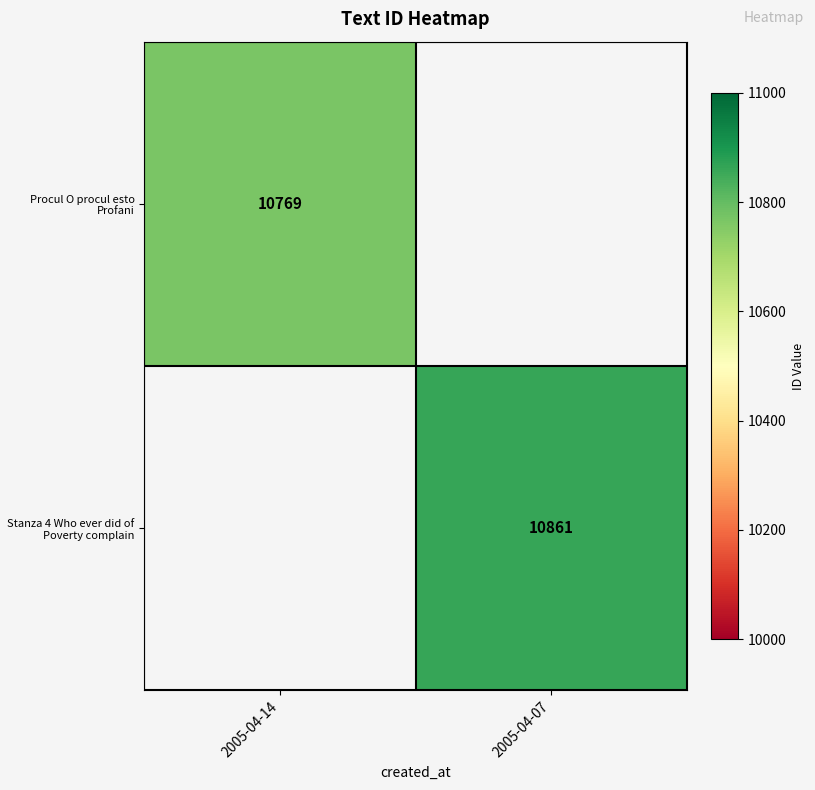

How many data points does each series have?

2